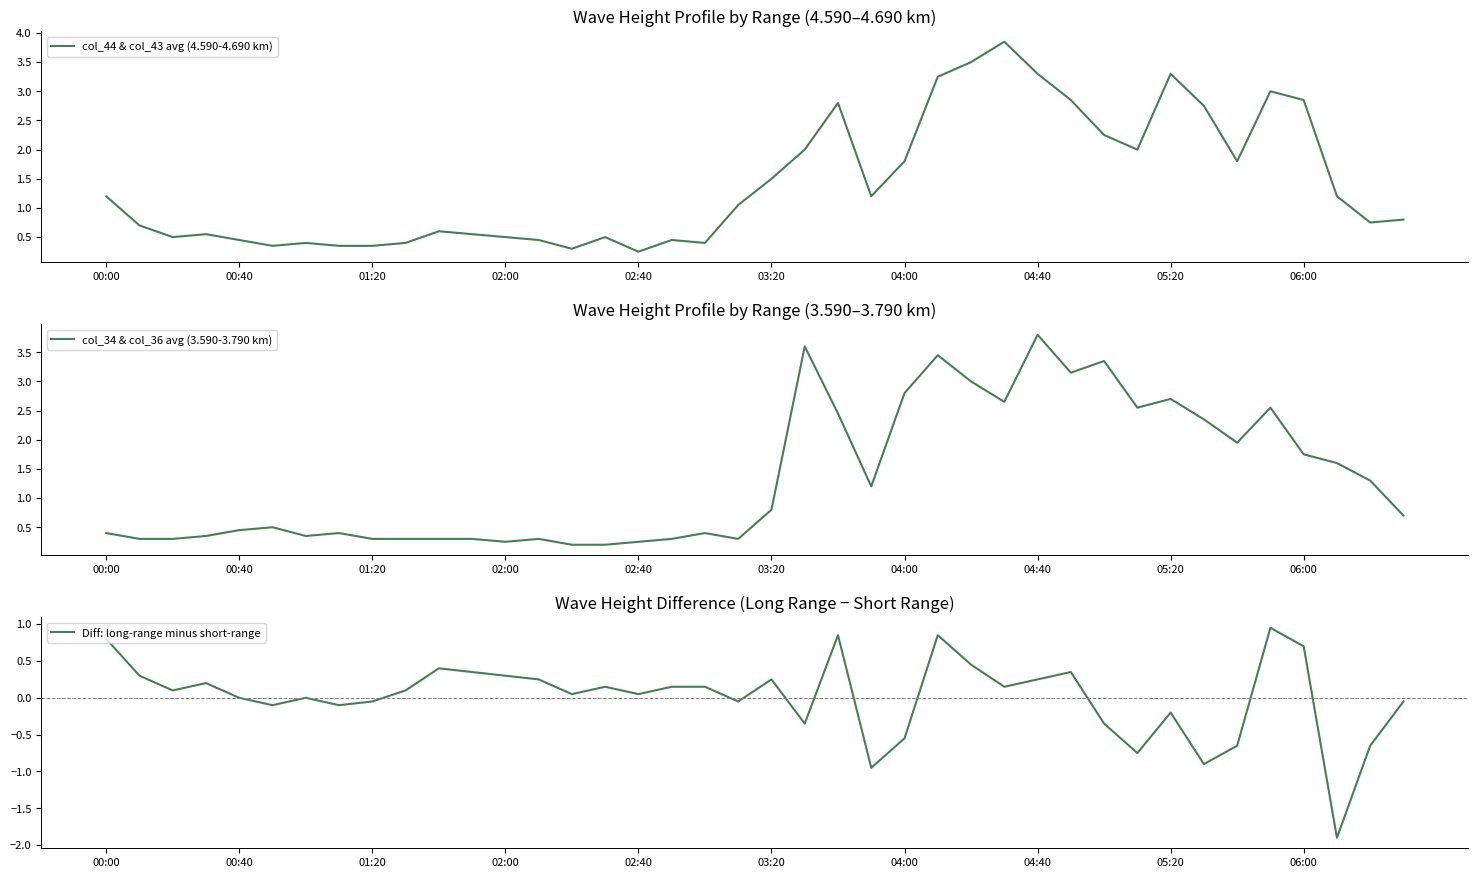

Count the number of categories in the chart.

40